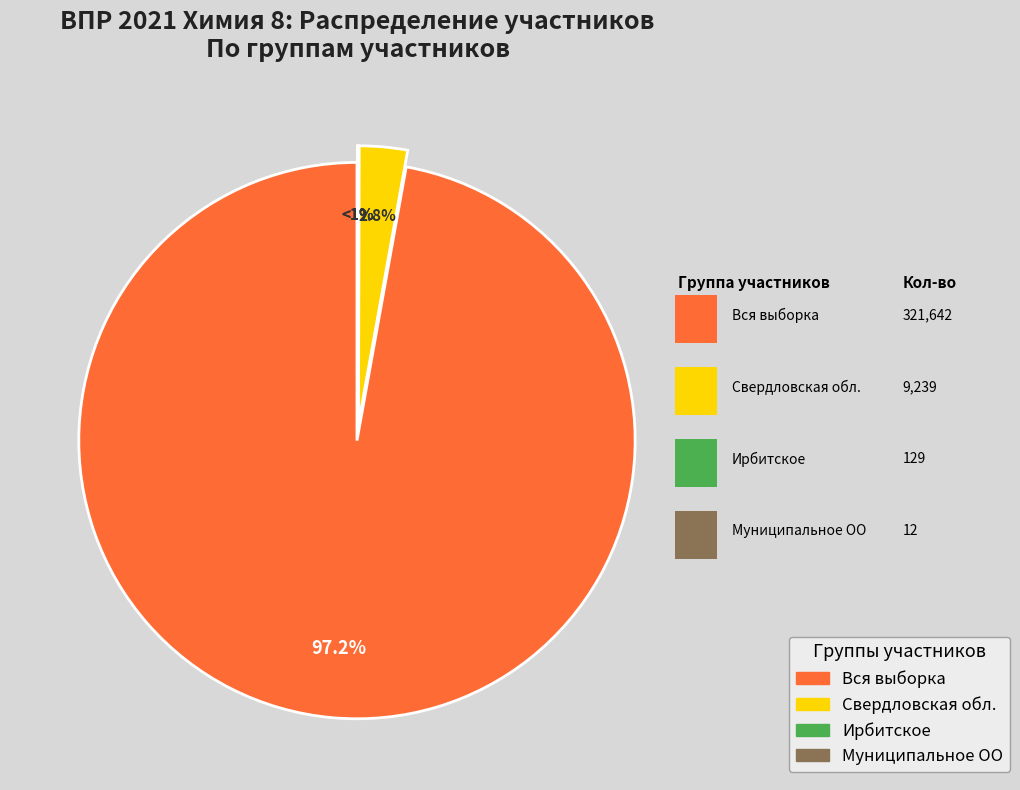

Count the number of slices in the pie.

4